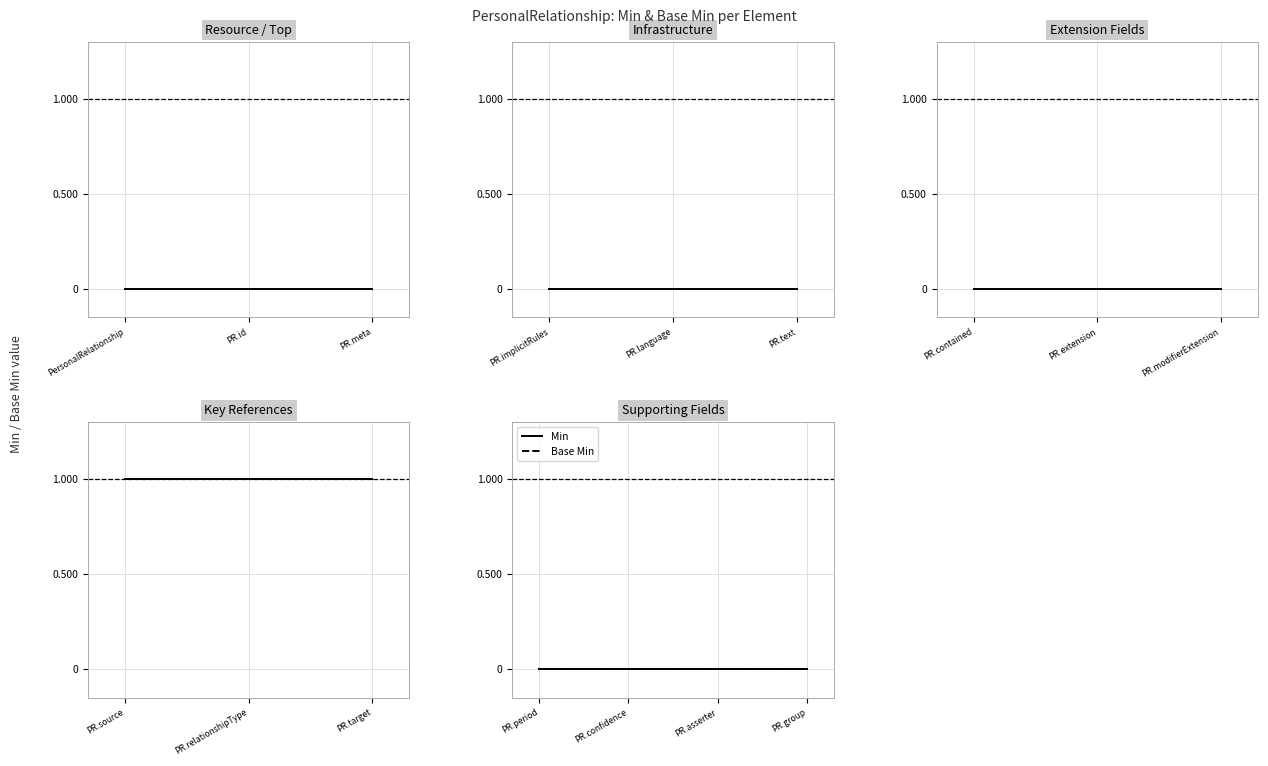

True or false: Base Min has a value of 1 at PersonalRelationship.meta.

False